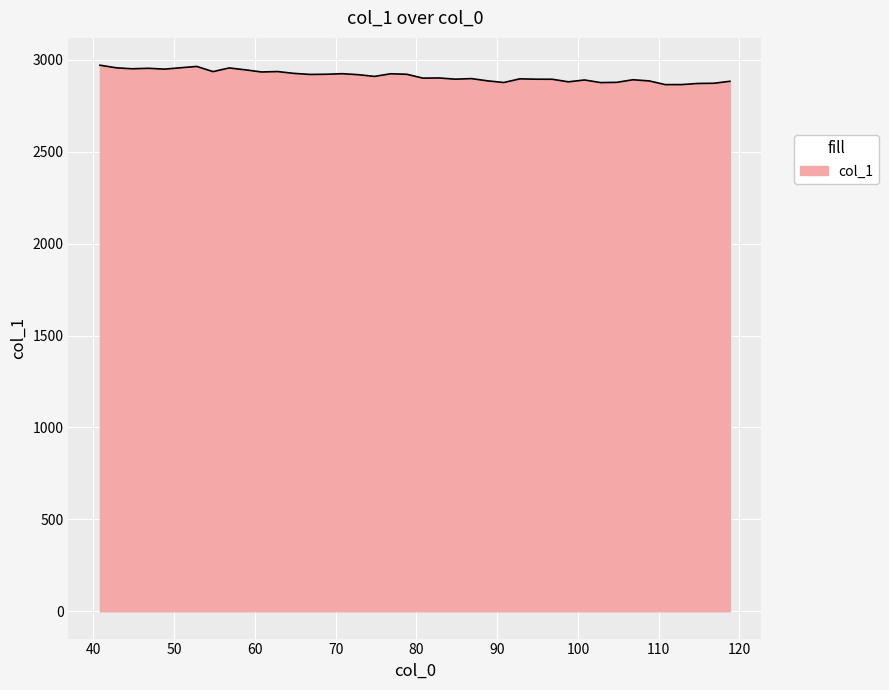

What is the difference between the maximum and minimum values?

105.6